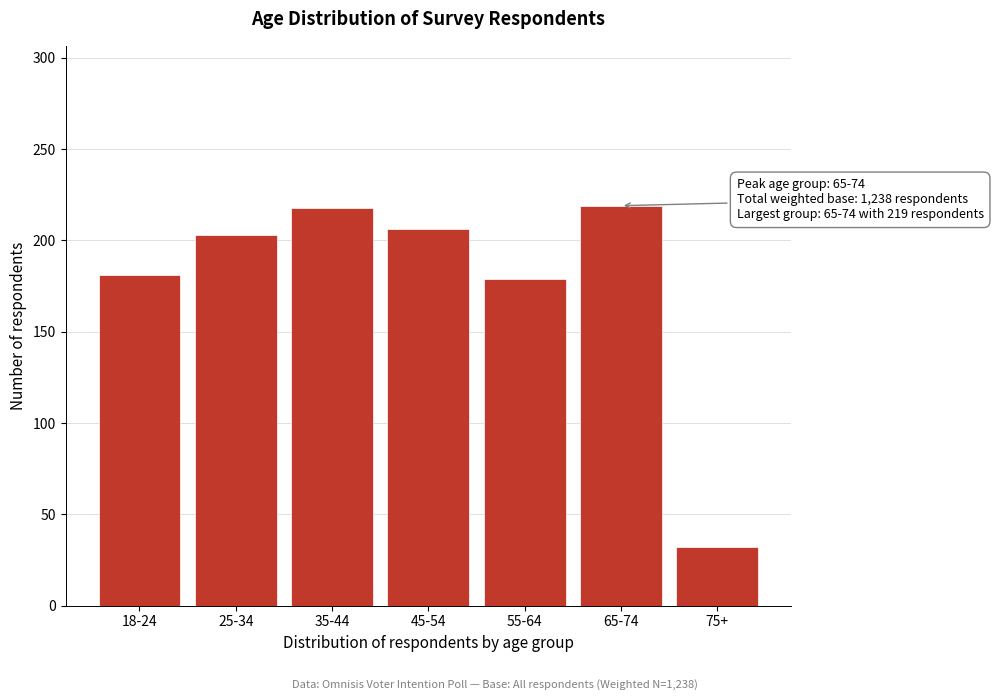

What is the label of the 2nd bar from the right?

65-74